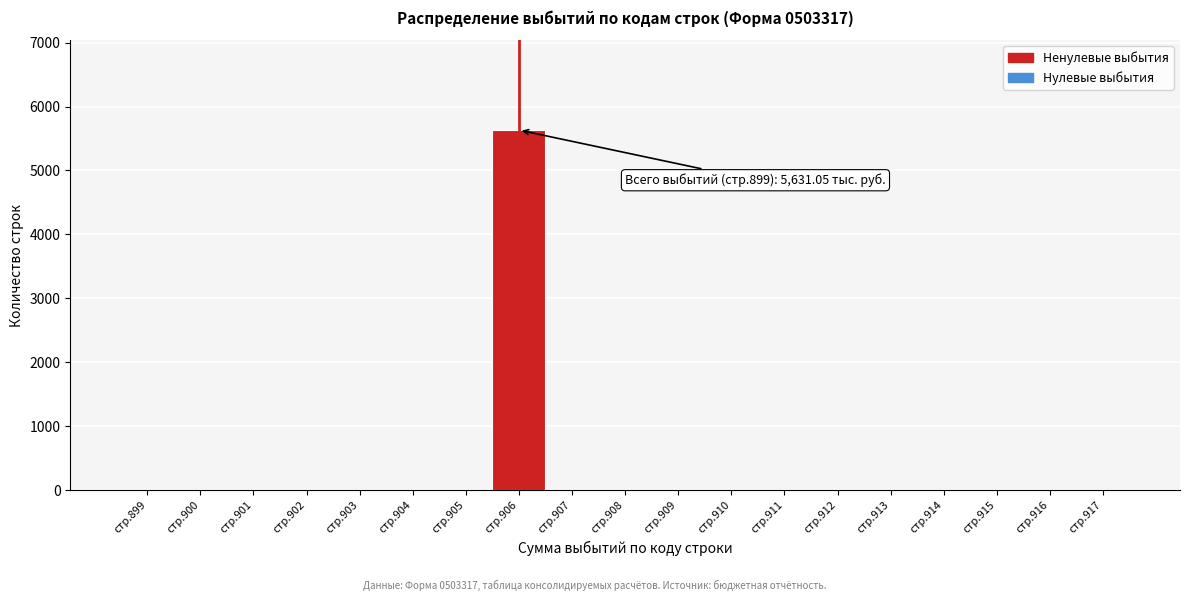

Reading left to right, list all the values displayed in this chart.

стр.899=0.0	стр.900=0.0	стр.901=0.0	стр.902=0.0	стр.903=0.0	стр.904=0.0	стр.905=0.0	стр.906=5631.1	стр.907=0.0	стр.908=0.0	стр.909=0.0	стр.910=0.0	стр.911=0.0	стр.912=0.0	стр.913=0.0	стр.914=0.0	стр.915=0.0	стр.916=0.0	стр.917=0.0